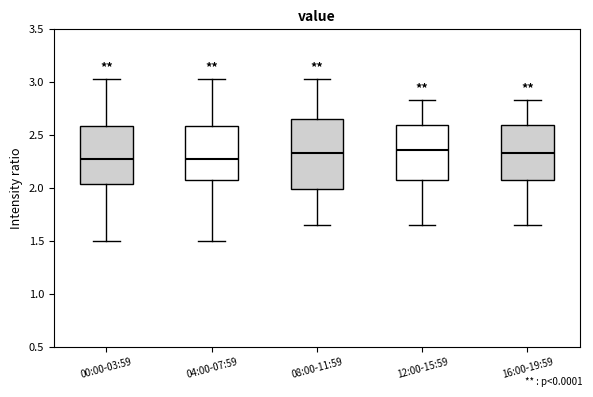

Reading left to right, read every box against the y-axis: the position of its median line, the range the box covers, and the ends of its whiskers. The values are not printed on the chart, so give them approximately, as read against the axis.

00:00-03:59: median 2.30, box 2.05 to 2.60, whiskers 1.50 to 3.05
04:00-07:59: median 2.30, box 2.05 to 2.60, whiskers 1.50 to 3.05
08:00-11:59: median 2.35, box 2.00 to 2.65, whiskers 1.65 to 3.05
12:00-15:59: median 2.35, box 2.05 to 2.60, whiskers 1.65 to 2.85
16:00-19:59: median 2.35, box 2.05 to 2.60, whiskers 1.65 to 2.85